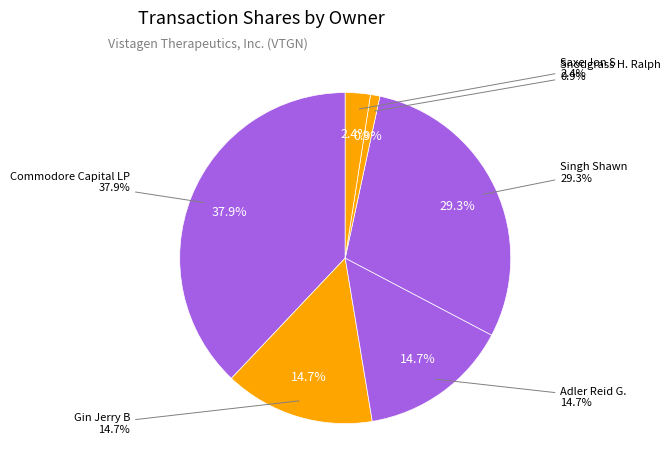

What is the total percentage of Gin Jerry B and Snodgrass H. Ralph?

15.6%